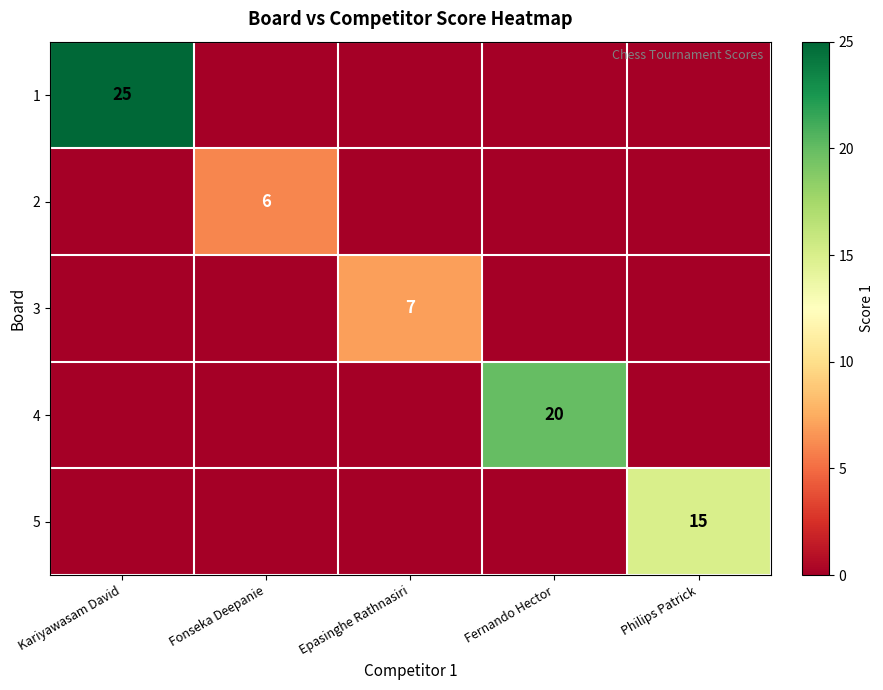

How many data points does each series have?

5